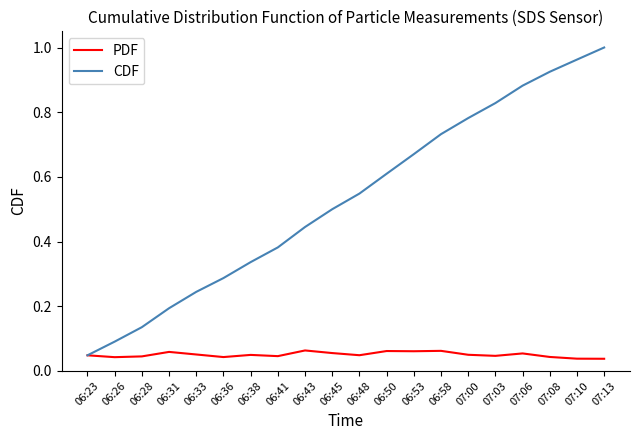

Rank the series by their maximum value, from highest to lowest.

CDF, PDF